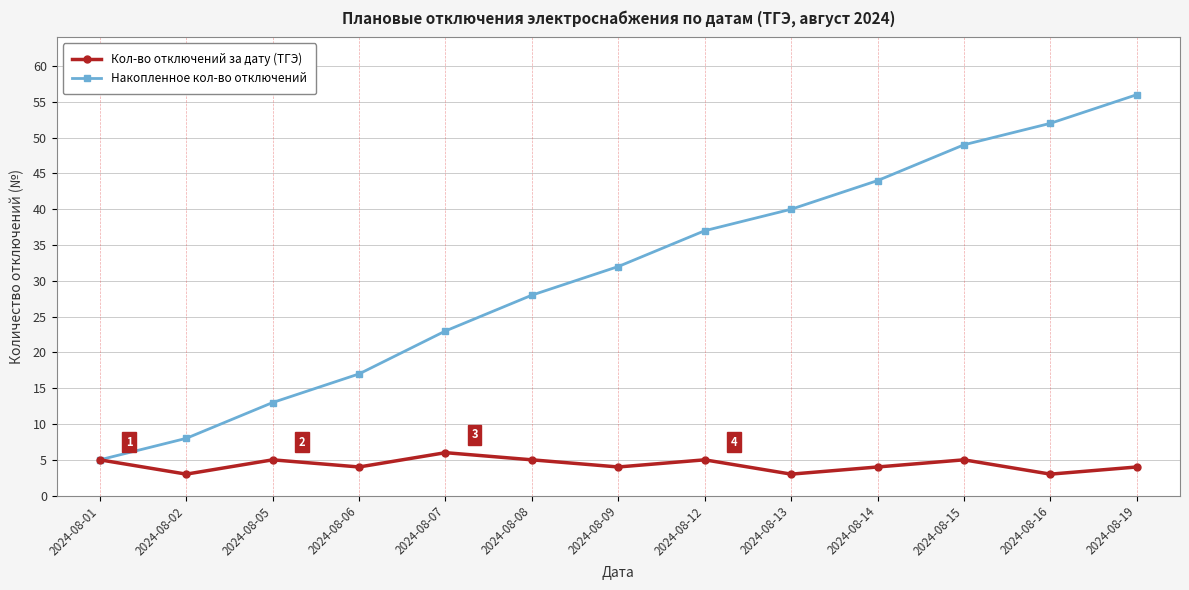

How many values in the Накопленное кол-во отключений series are below 32?

6